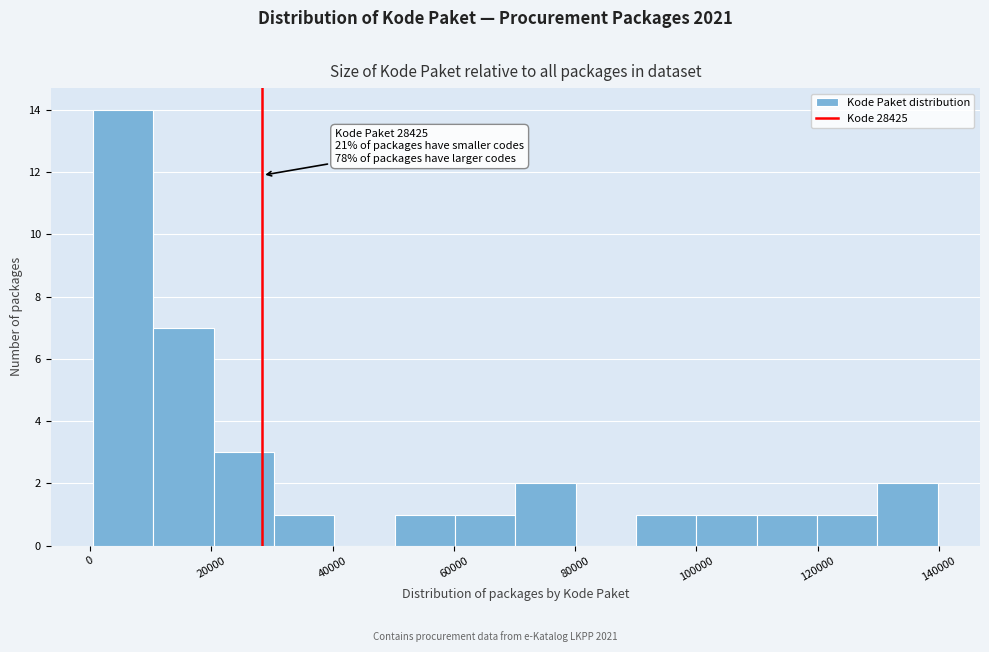

Over which range of the x-axis is the bar tallest?

0 to 10000